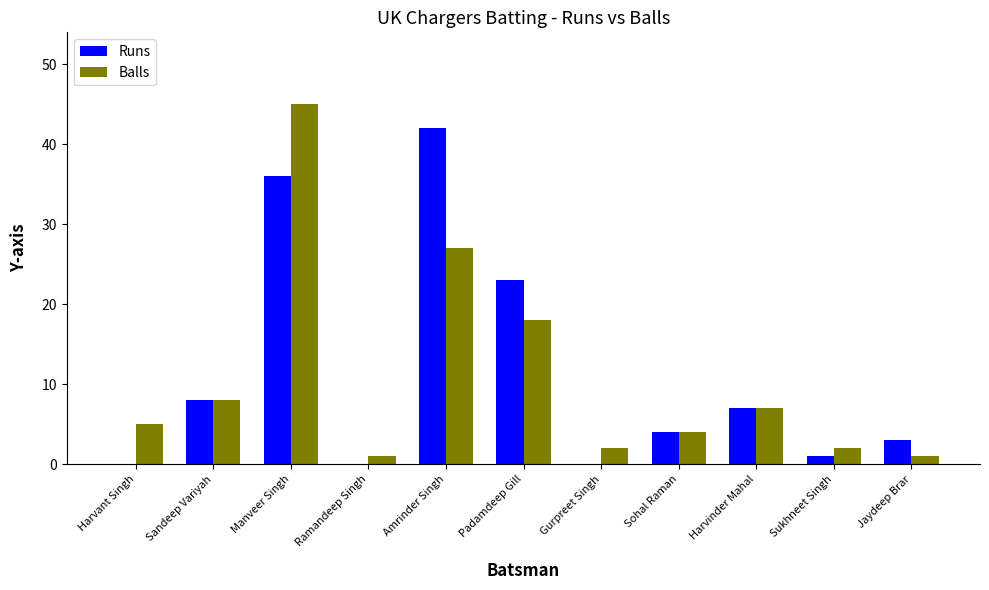

Which category has the highest value across all series?

Manveer Singh